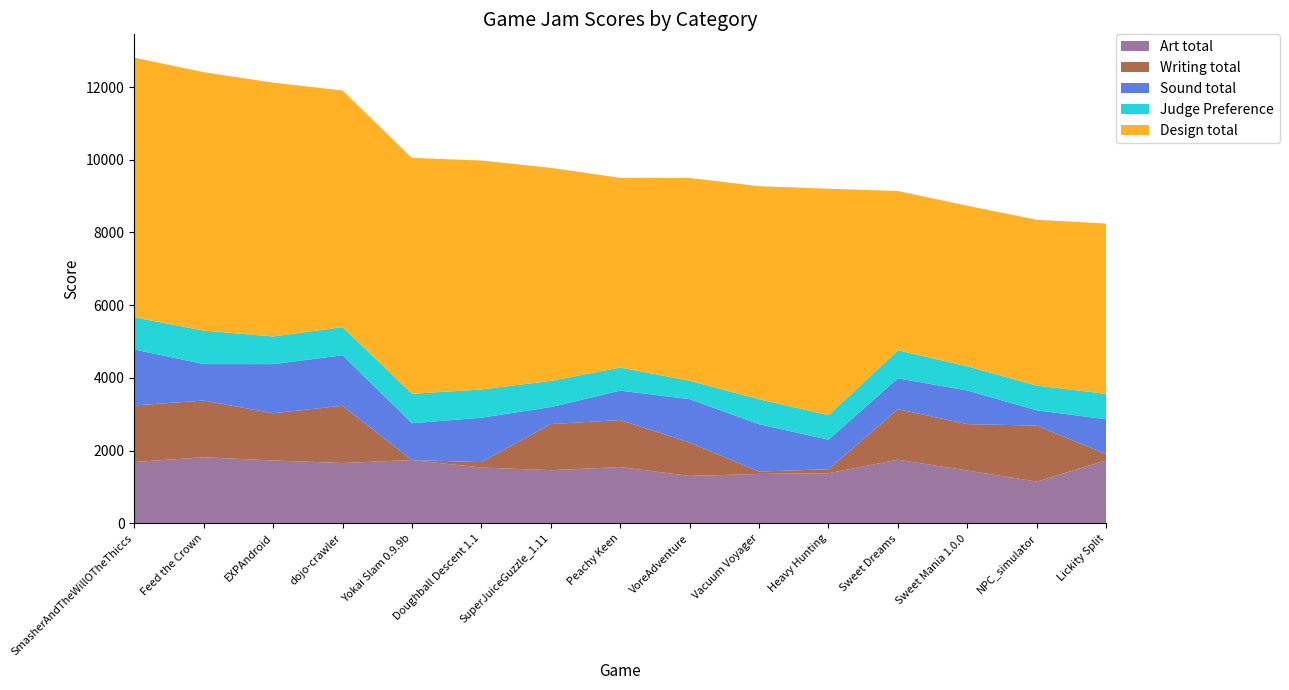

Reading left to right, list all the values displayed in this chart.

Art total: SmasherAndTheWillOTheThiccs=1689	Feed the Crown=1820	EXPAndroid=1732	dojo-crawler=1662	Yokai Slam 0.9.9b=1743	Doughball Descent 1.1=1537	SuperJuiceGuzzle_1.11=1465	Peachy Keen=1551	VoreAdventure=1306	Vacuum Voyager=1361	Heavy Hunting=1381	Sweet Dreams=1753	Sweet Mania 1.0.0=1456	NPC_simulator=1150	Lickity Split=1737
Writing total: SmasherAndTheWillOTheThiccs=1555	Feed the Crown=1560	EXPAndroid=1299	dojo-crawler=1574	Yokai Slam 0.9.9b=0	Doughball Descent 1.1=150	SuperJuiceGuzzle_1.11=1267	Peachy Keen=1292	VoreAdventure=920	Vacuum Voyager=65	Heavy Hunting=110	Sweet Dreams=1388	Sweet Mania 1.0.0=1275	NPC_simulator=1541	Lickity Split=170
Sound total: SmasherAndTheWillOTheThiccs=1540	Feed the Crown=1002	EXPAndroid=1350	dojo-crawler=1389	Yokai Slam 0.9.9b=1013	Doughball Descent 1.1=1221	SuperJuiceGuzzle_1.11=468	Peachy Keen=809	VoreAdventure=1192	Vacuum Voyager=1301	Heavy Hunting=813	Sweet Dreams=850	Sweet Mania 1.0.0=925	NPC_simulator=420	Lickity Split=957
Judge Preference: SmasherAndTheWillOTheThiccs=885	Feed the Crown=920	EXPAndroid=760	dojo-crawler=775	Yokai Slam 0.9.9b=810	Doughball Descent 1.1=775	SuperJuiceGuzzle_1.11=720	Peachy Keen=635	VoreAdventure=505	Vacuum Voyager=688	Heavy Hunting=675	Sweet Dreams=770	Sweet Mania 1.0.0=665	NPC_simulator=680	Lickity Split=700
Design total: SmasherAndTheWillOTheThiccs=7139	Feed the Crown=7107	EXPAndroid=6980	dojo-crawler=6505	Yokai Slam 0.9.9b=6485	Doughball Descent 1.1=6297	SuperJuiceGuzzle_1.11=5858	Peachy Keen=5216	VoreAdventure=5576	Vacuum Voyager=5859	Heavy Hunting=6225	Sweet Dreams=4380	Sweet Mania 1.0.0=4415	NPC_simulator=4559	Lickity Split=4682